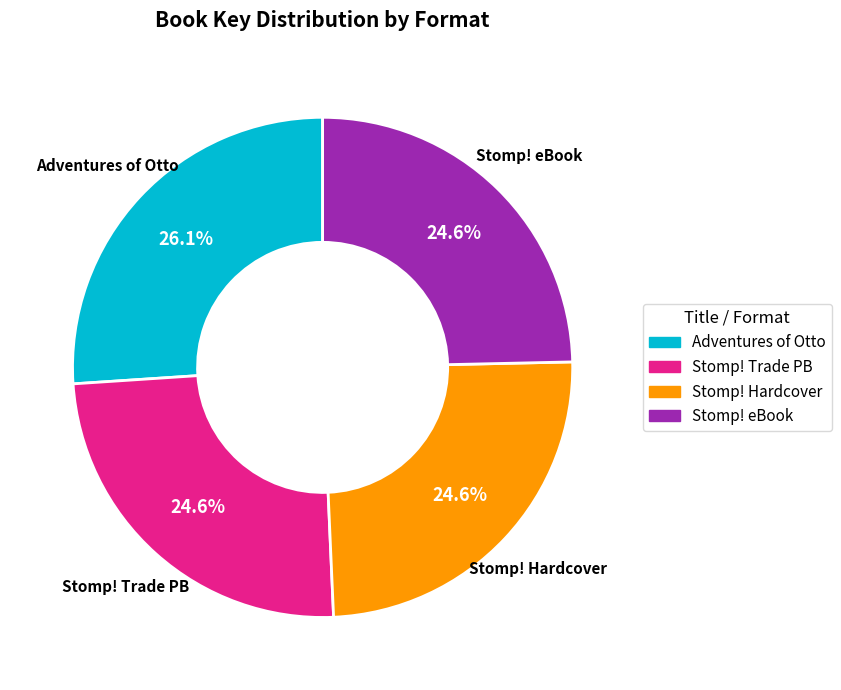

Is there any slice that represents more than half of the pie?

No